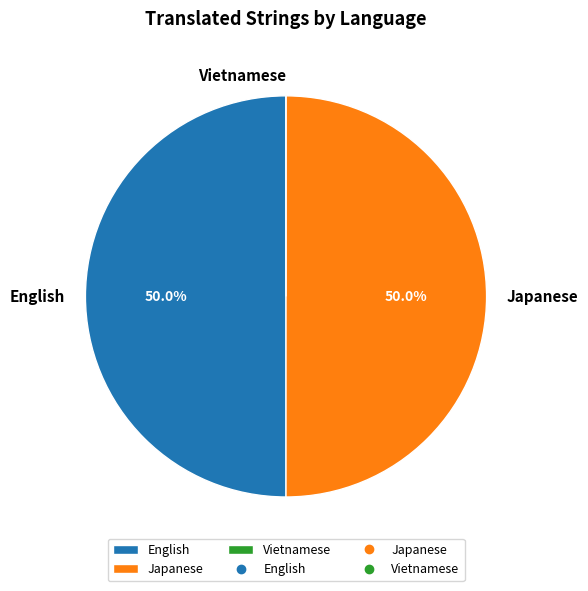

To the nearest percent, what is the average slice percentage?

33%